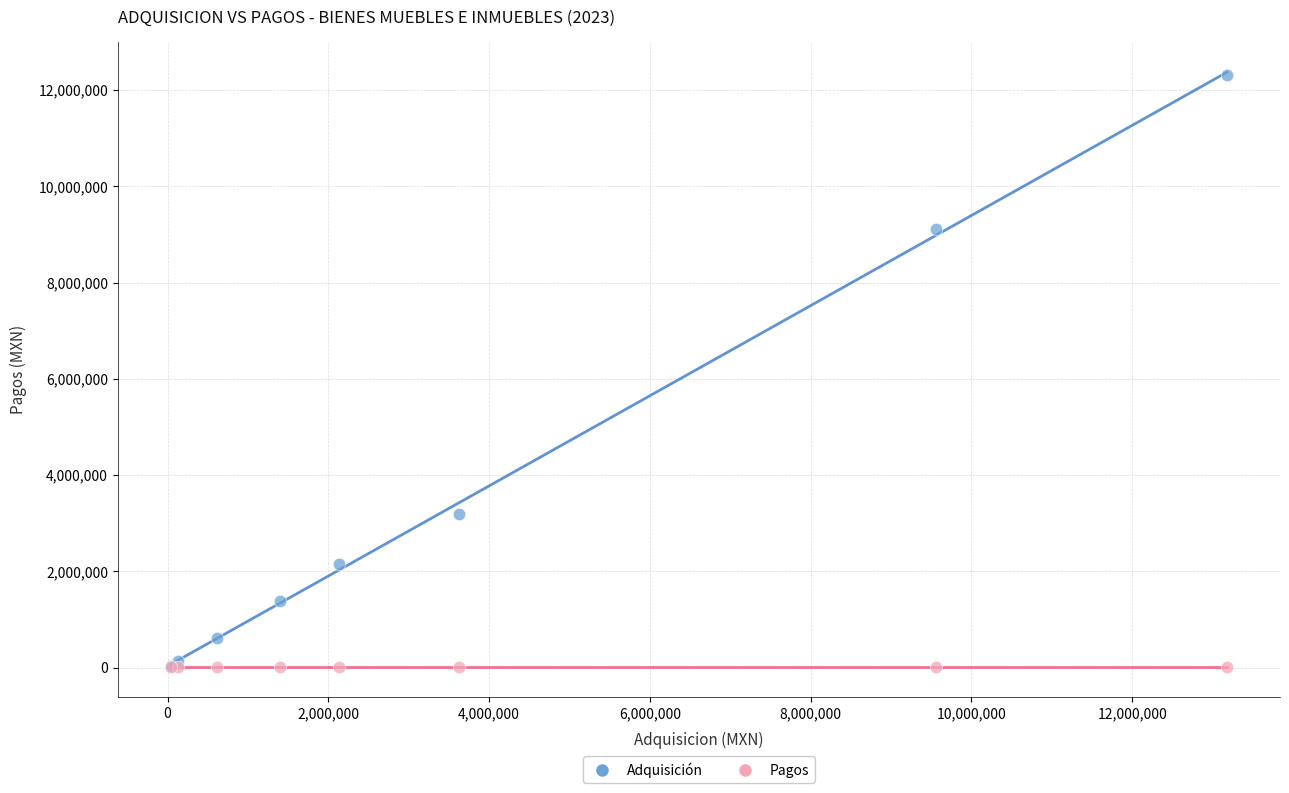

What are all the series names shown in the legend?

Adquisición, Pagos